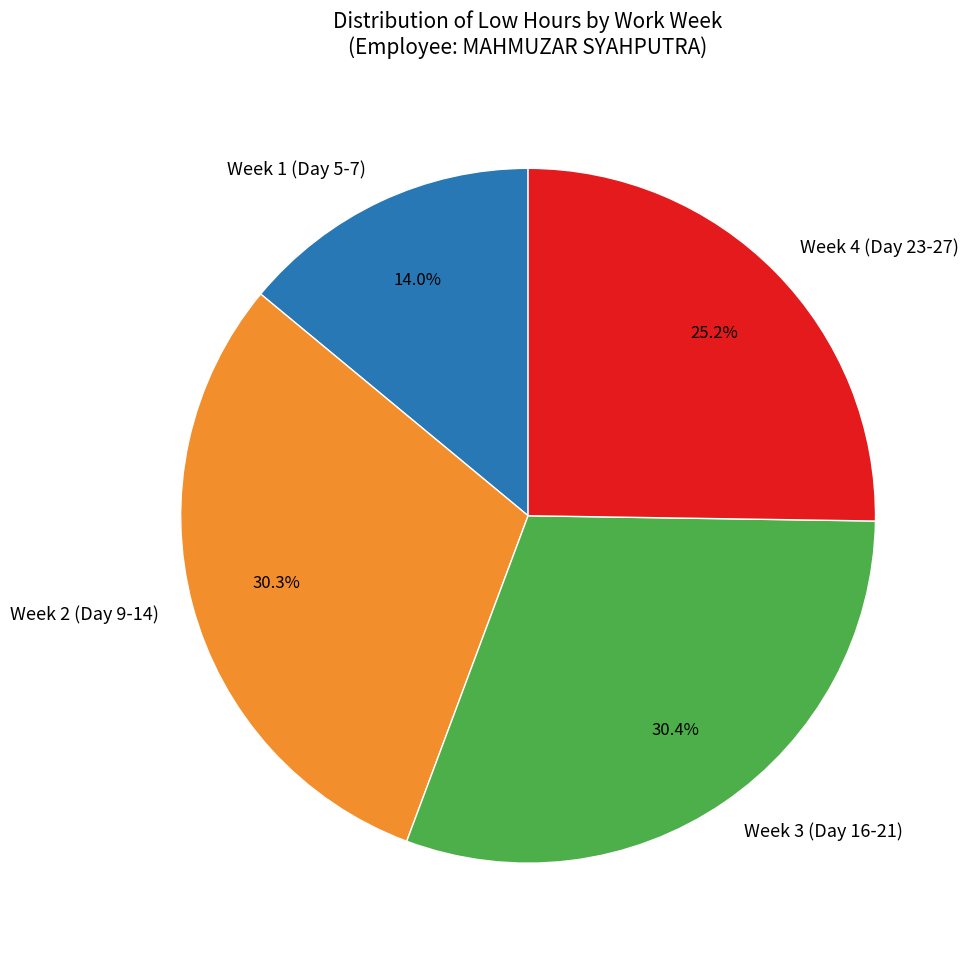

Does any single category account for the majority?

No